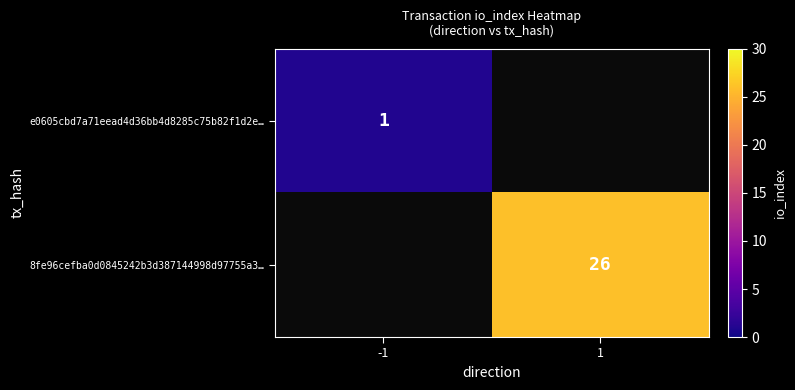

The value of e0605cbd7a71eead4d36bb4d8285c75b82f1d2e… at -1 is 1. True or false?

True